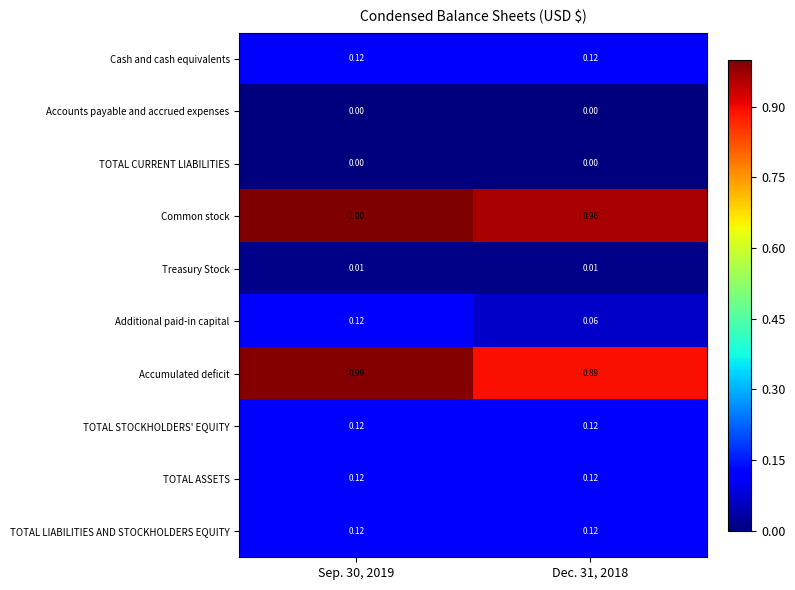

Which series has the largest range (max minus min)?

Accumulated deficit